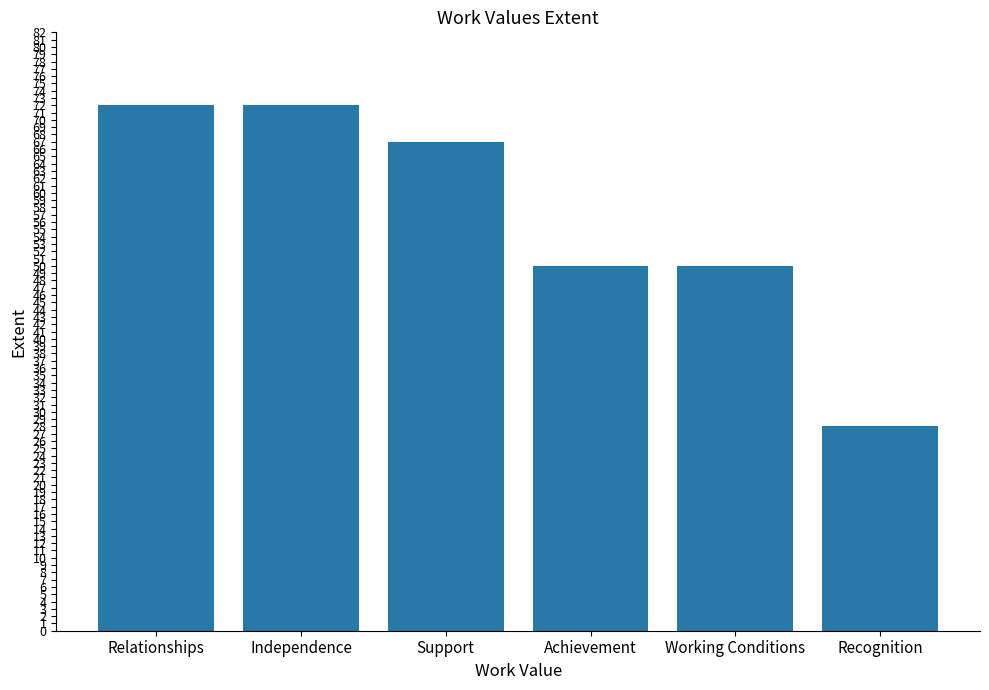

What is the label of the 5th bar from the left?

Working Conditions